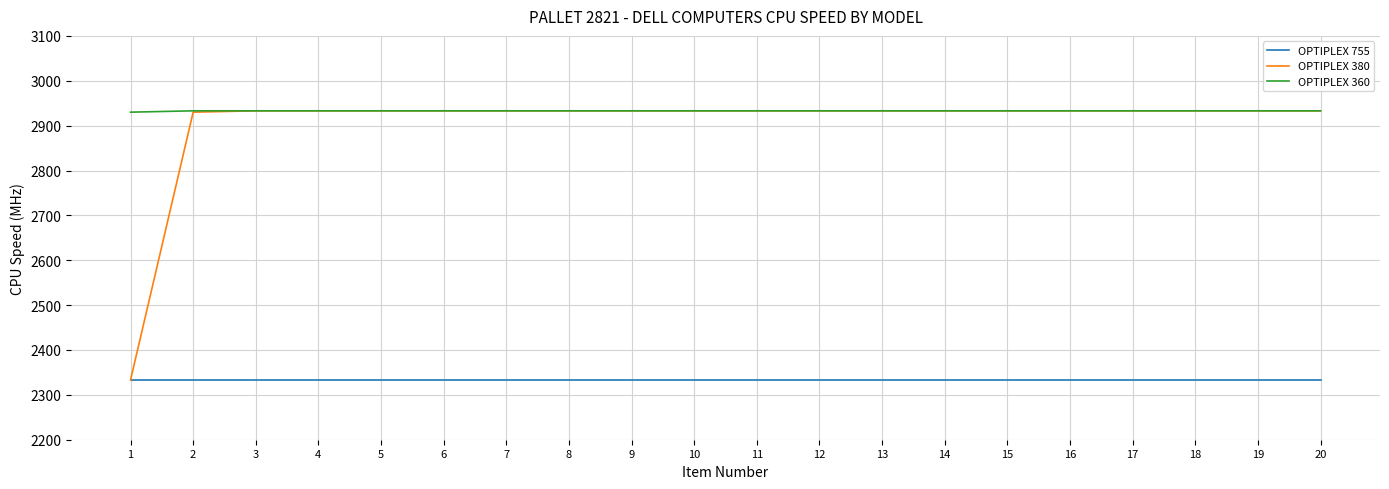

True or false: OPTIPLEX 360 and OPTIPLEX 755 intersect in this chart.

False